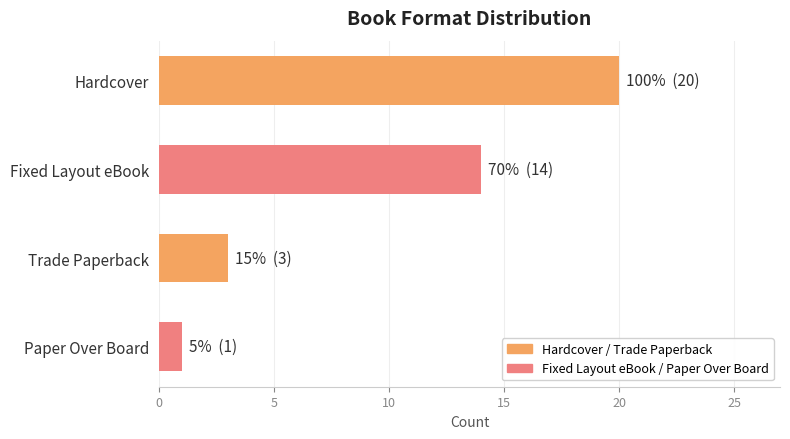

What is the minimum value shown in the chart?

1